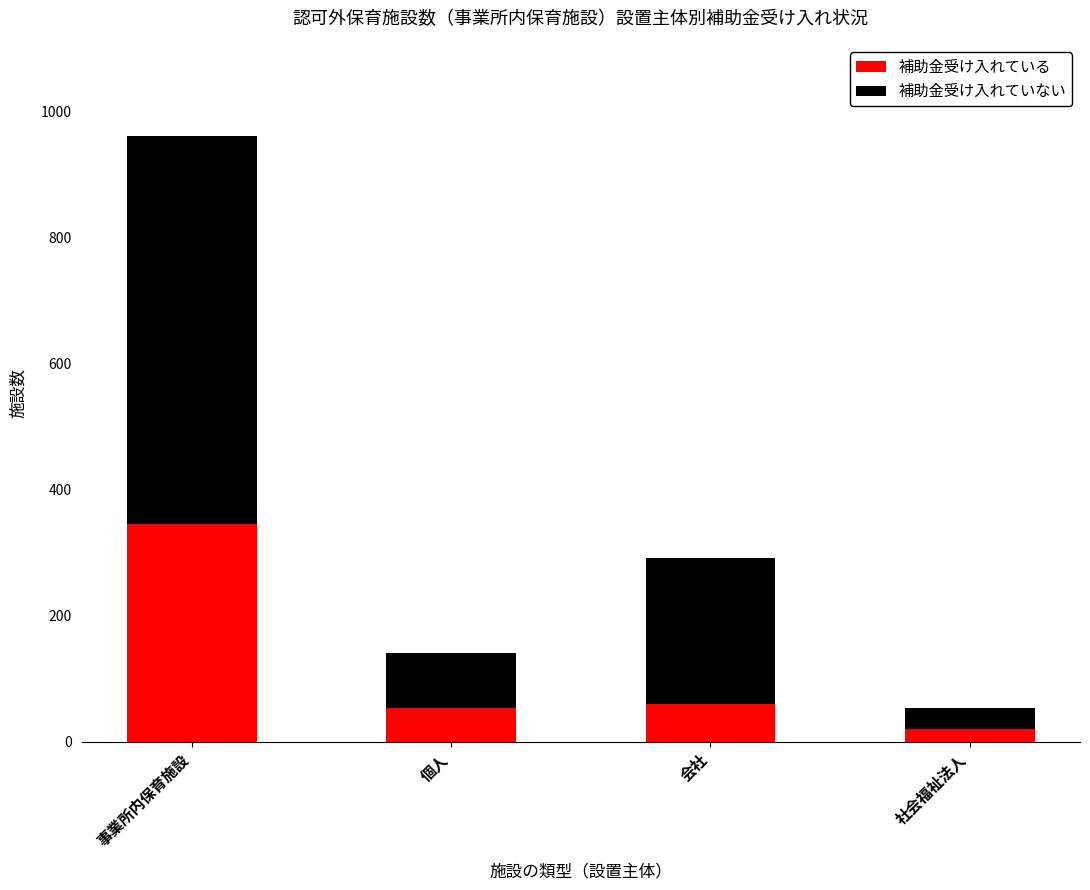

Does the chart contain stacked bars?

Yes